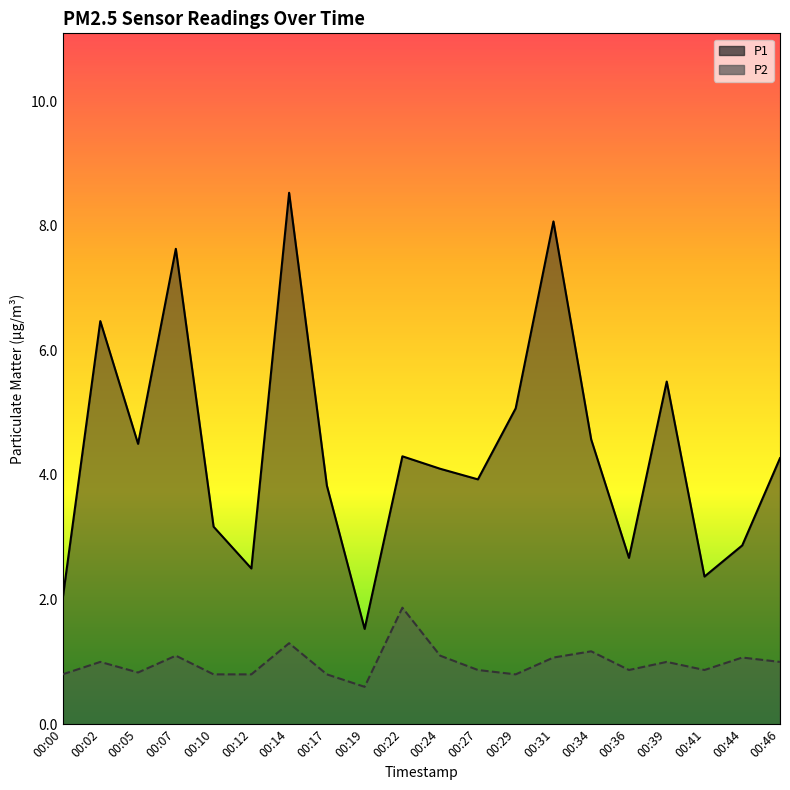

How many categories are shown in the chart?

20